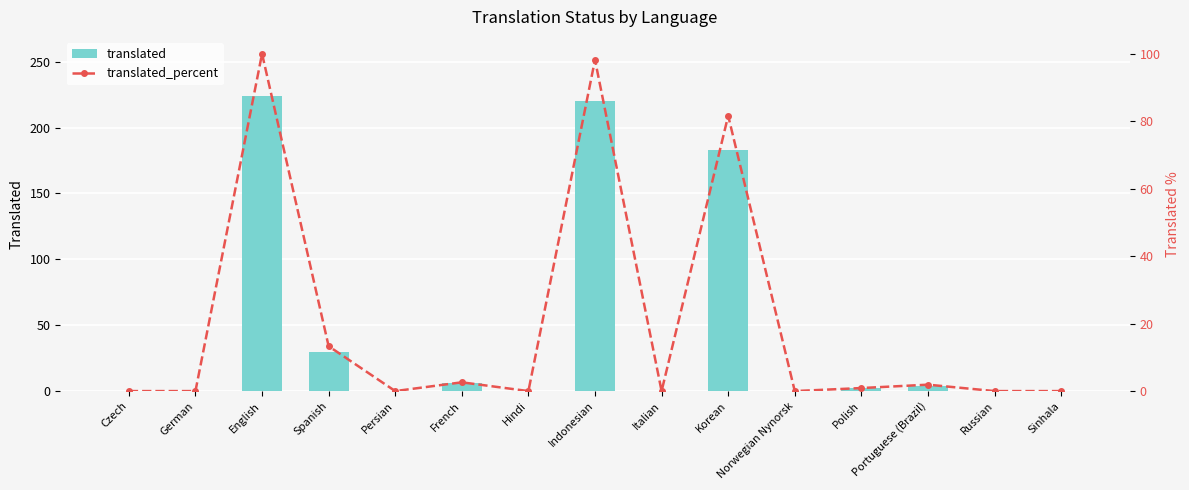

Reading left to right, transcribe all the data shown in this chart.

translated: Czech=0.0	German=0.0	English=224.0	Spanish=30.0	Persian=0.0	French=6.0	Hindi=0.0	Indonesian=220.0	Italian=0.0	Korean=183.0	Norwegian Nynorsk=0.0	Polish=2.0	Portuguese (Brazil)=4.0	Russian=0.0	Sinhala=0.0
translated_percent: Czech=0.0	German=0.0	English=100.0	Spanish=13.3	Persian=0.0	French=2.6	Hindi=0.0	Indonesian=98.2	Italian=0.0	Korean=81.6	Norwegian Nynorsk=0.0	Polish=0.9	Portuguese (Brazil)=1.9	Russian=0.0	Sinhala=0.0